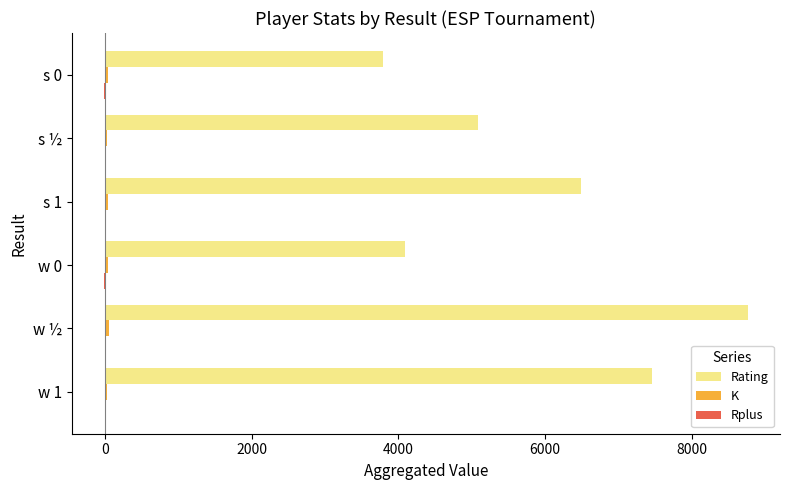

Count the number of data series in this chart.

3